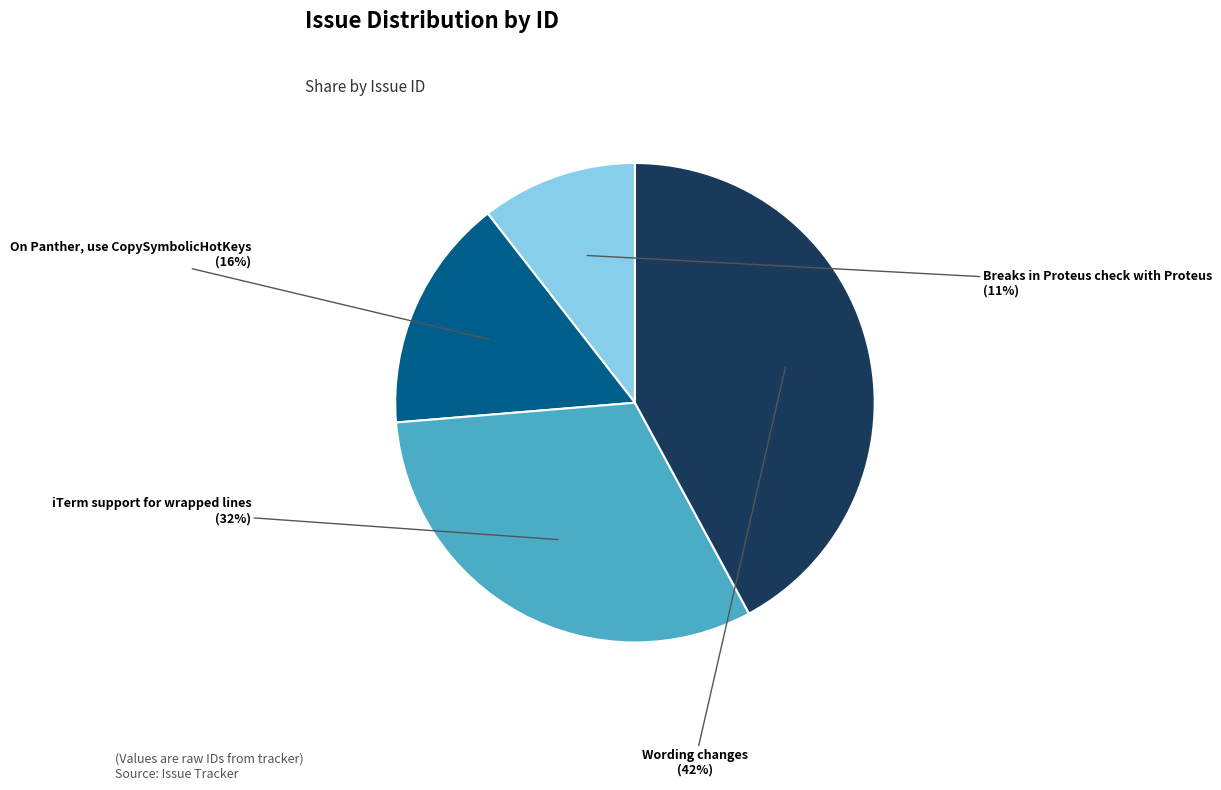

How many slices are in this pie chart?

4